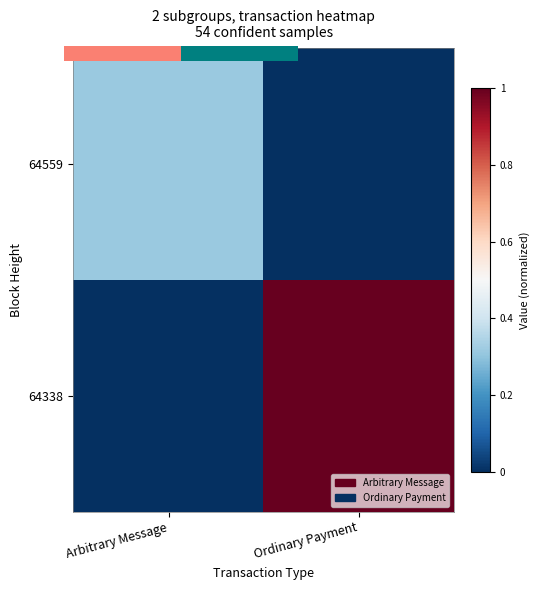

Which has a higher value, Ordinary Payment or Arbitrary Message?

Arbitrary Message